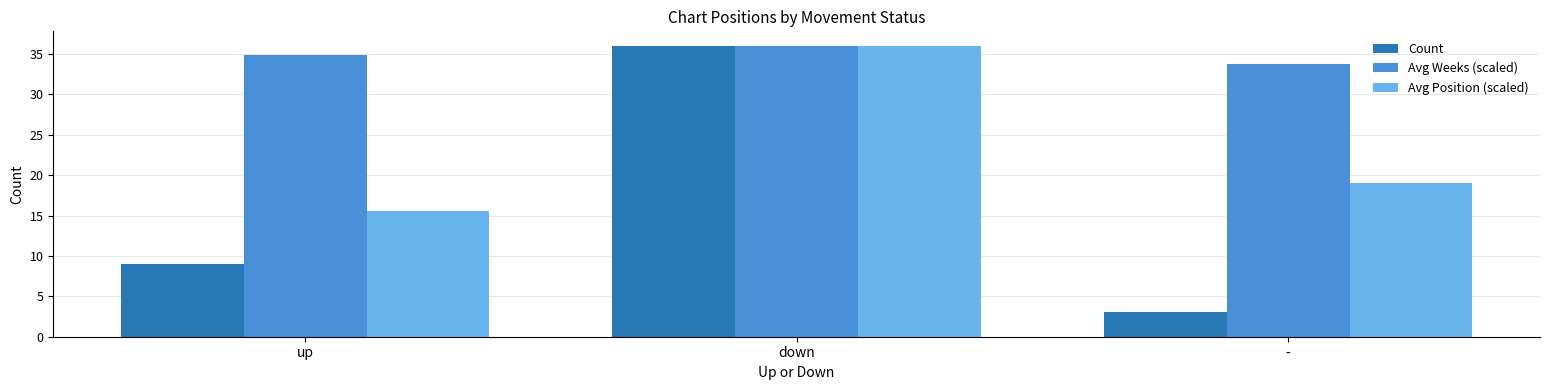

List the series in order of their overall mean, highest first.

Avg Weeks (scaled), Avg Position (scaled), Count